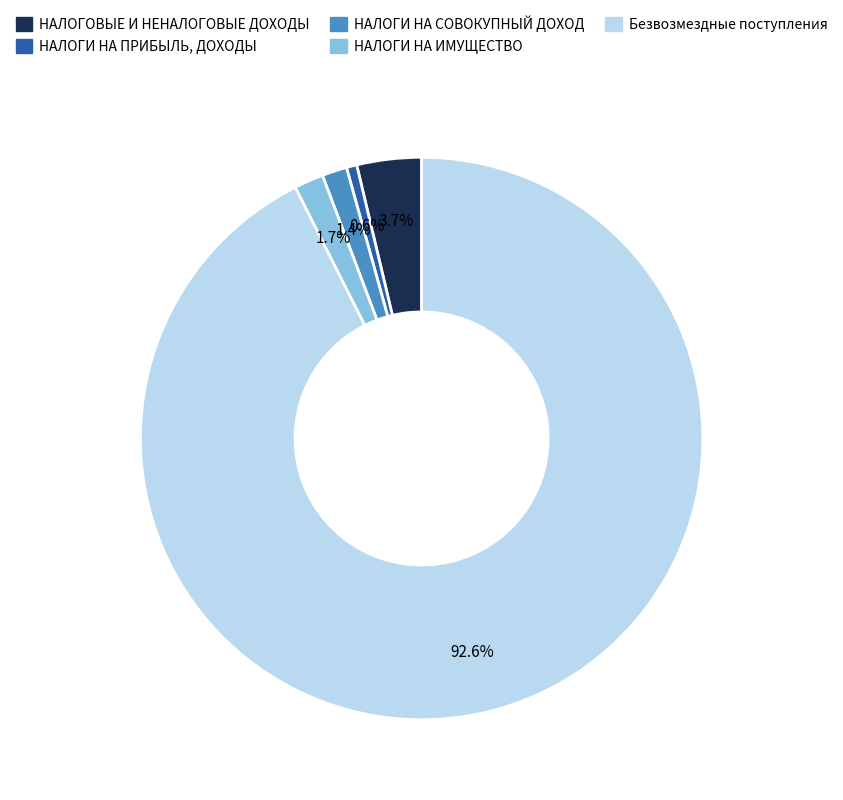

To the nearest percent, what is the difference between the Безвозмездные поступления and НАЛОГИ НА ИМУЩЕСТВО slice percentages?

91%